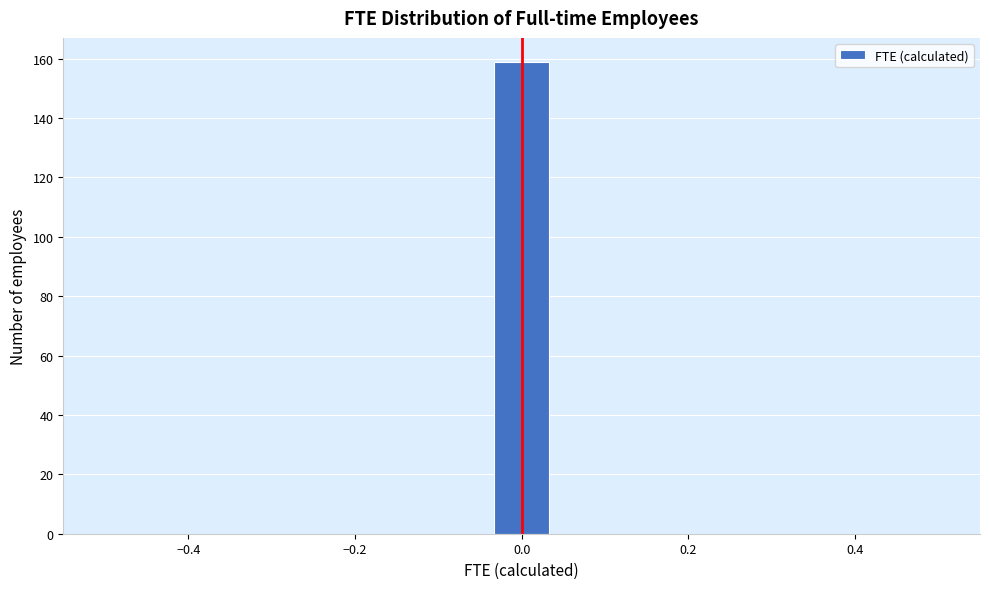

Around what value on the x-axis is the tallest bar? Give the approximate position of its centre, as read against the axis.

0.00